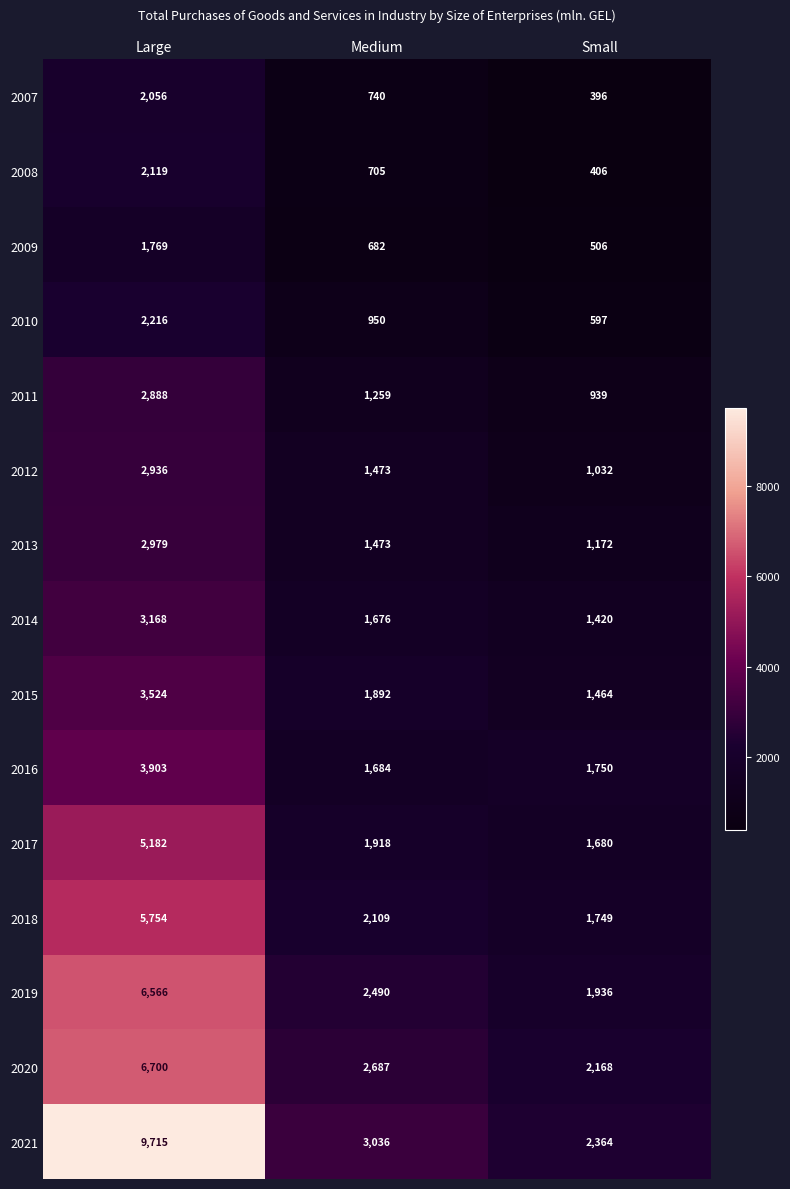

Is it true that 2018 equals 2109 at Medium?

True